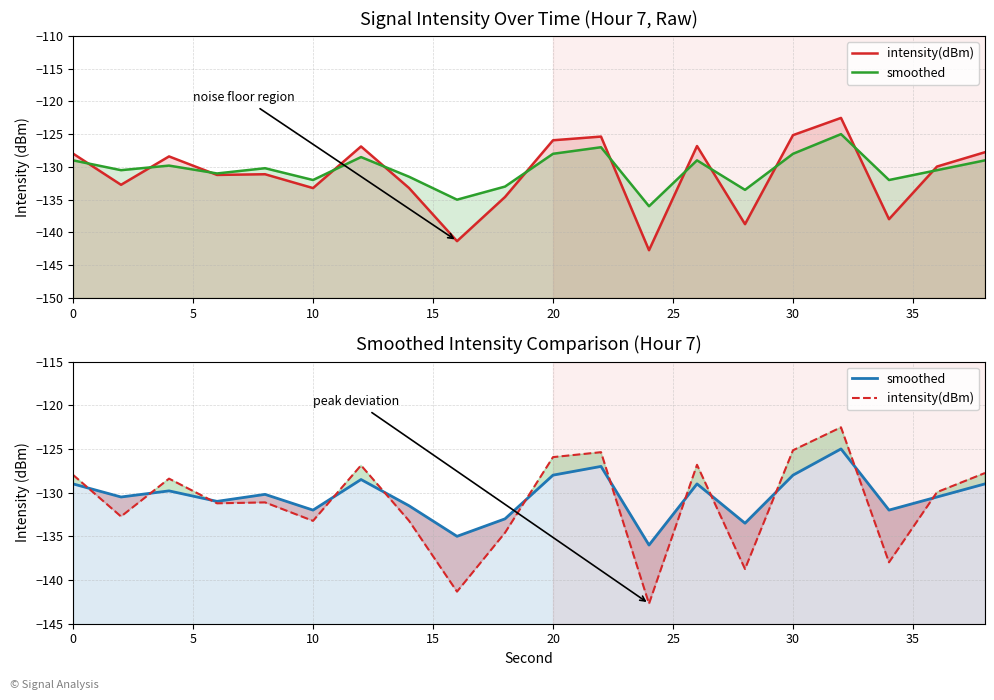

How many values in the intensity(dBm) series exceed -129?

9